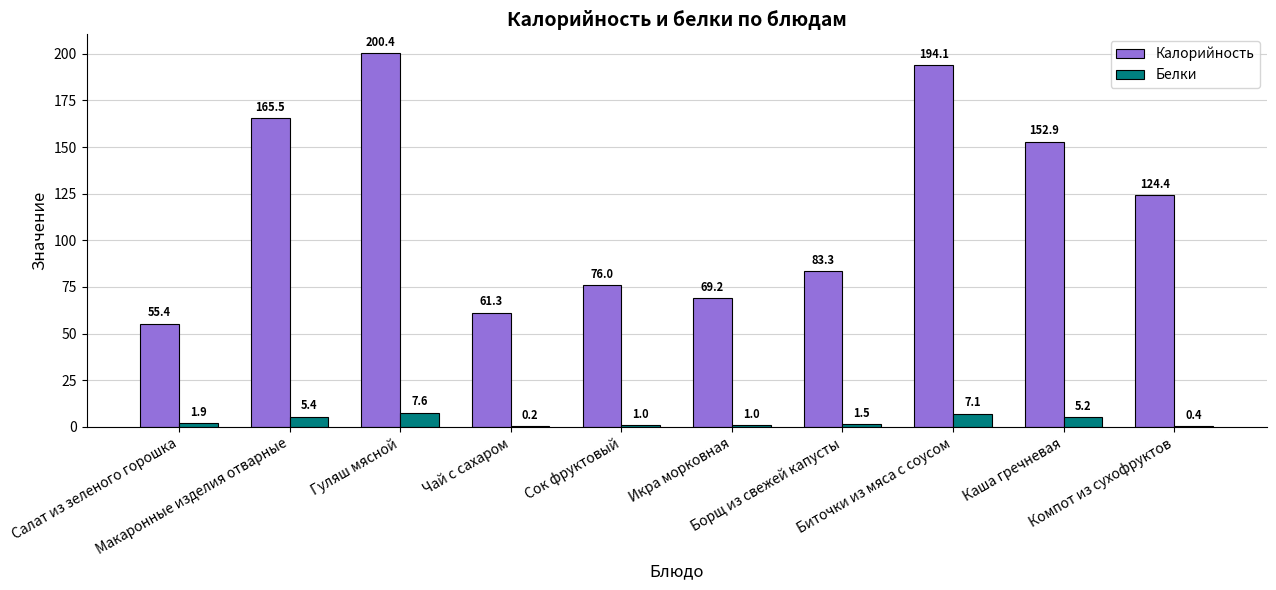

At which category is the sum across all series the highest?

Гуляш мясной